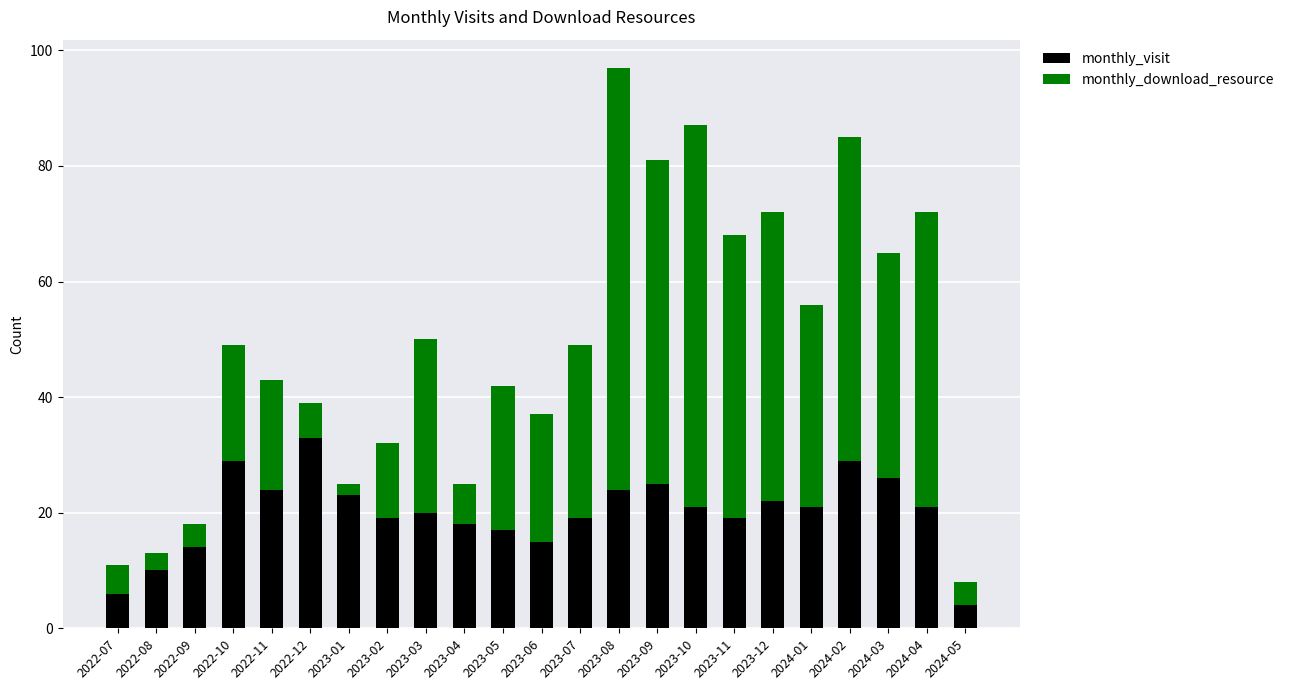

What is the total value across all series at 2022-10?

49